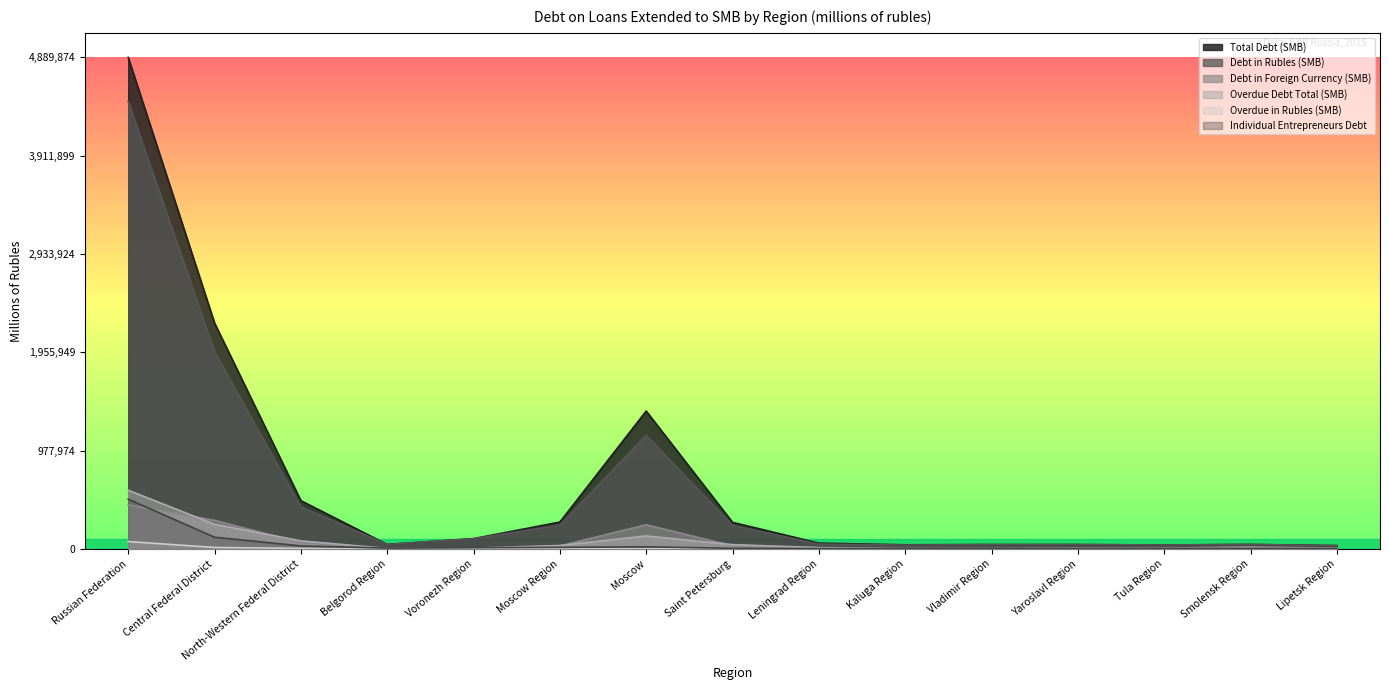

Which series has the largest range (max minus min)?

Total Debt (SMB)